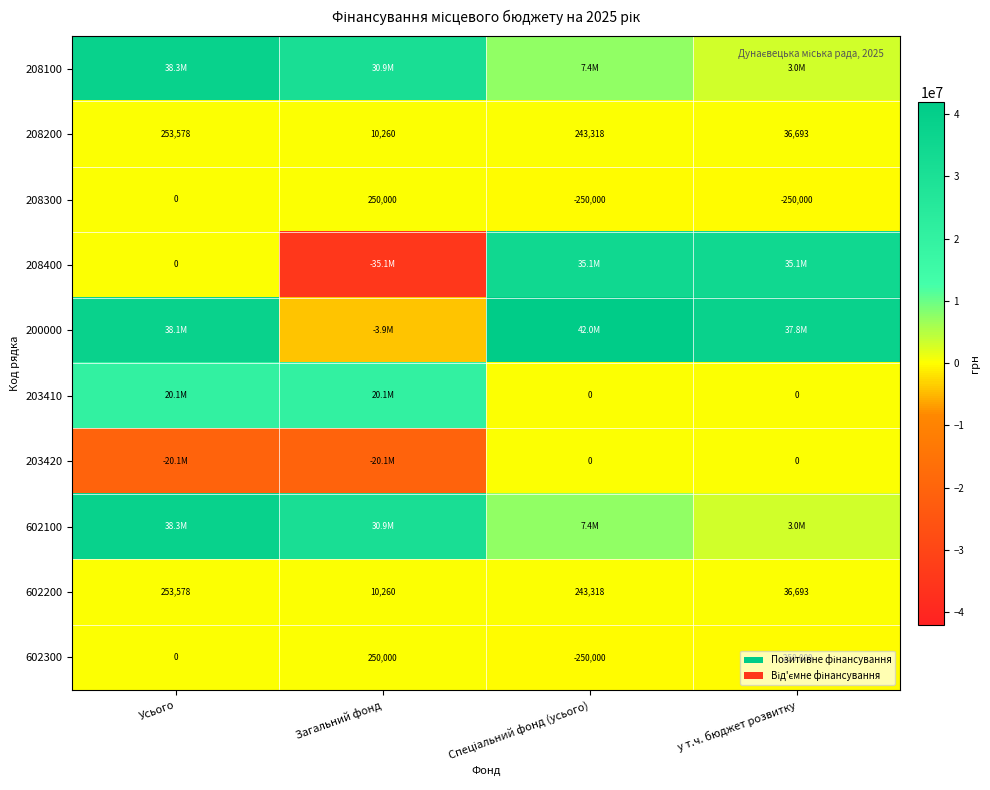

Where does the 602200 series first go above 243318?

Усього